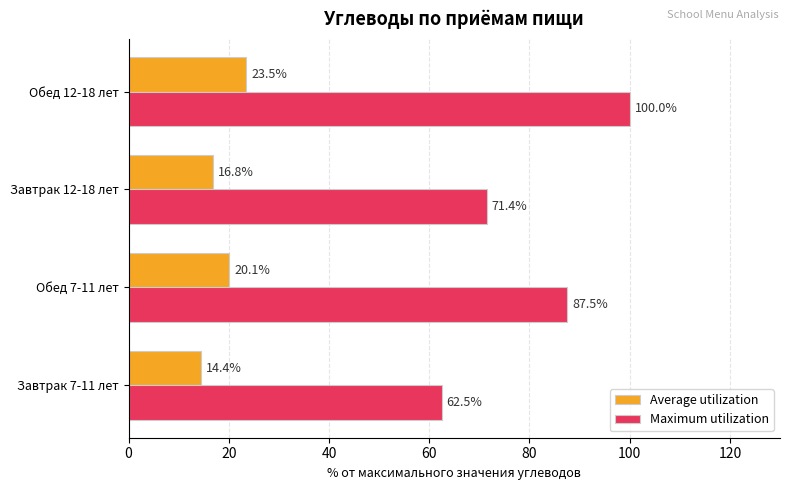

What is the difference between the Maximum utilization values at Завтрак 7-11 лет and Обед 7-11 лет?

25.0